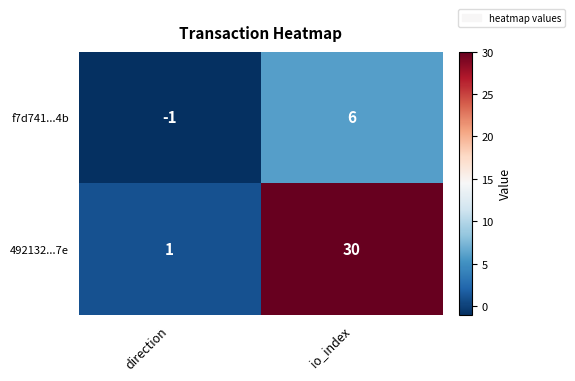

What is the highest value of the 492132...7e series?

30